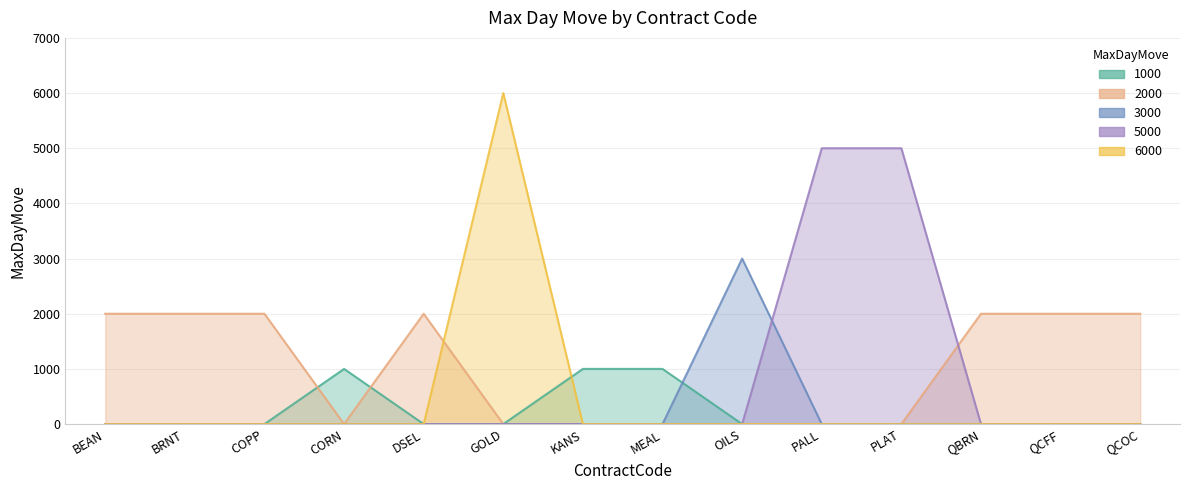

True or false: 6000 has more than 2 interior local peaks.

False